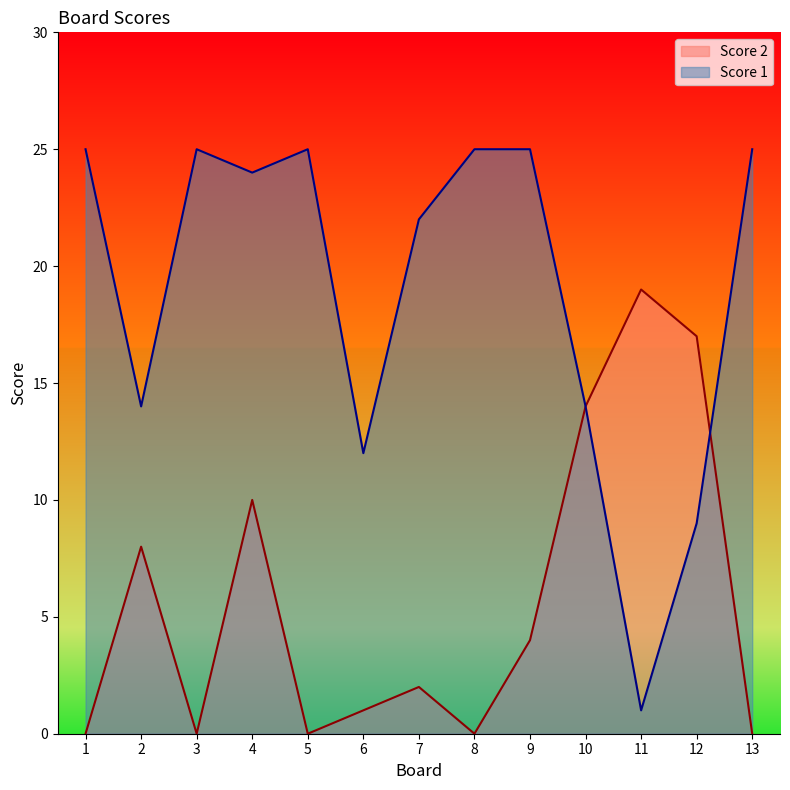

What is the average value of the Score 2 series?

6